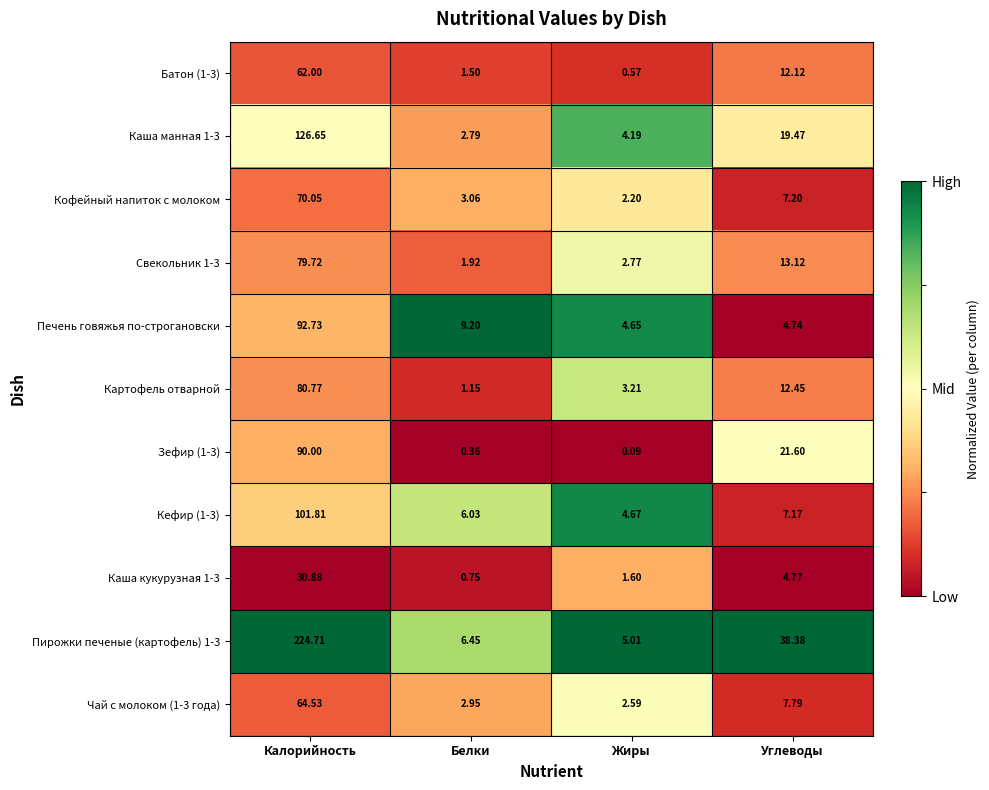

Which category has the lowest value in the Свекольник 1-3 series?

Белки